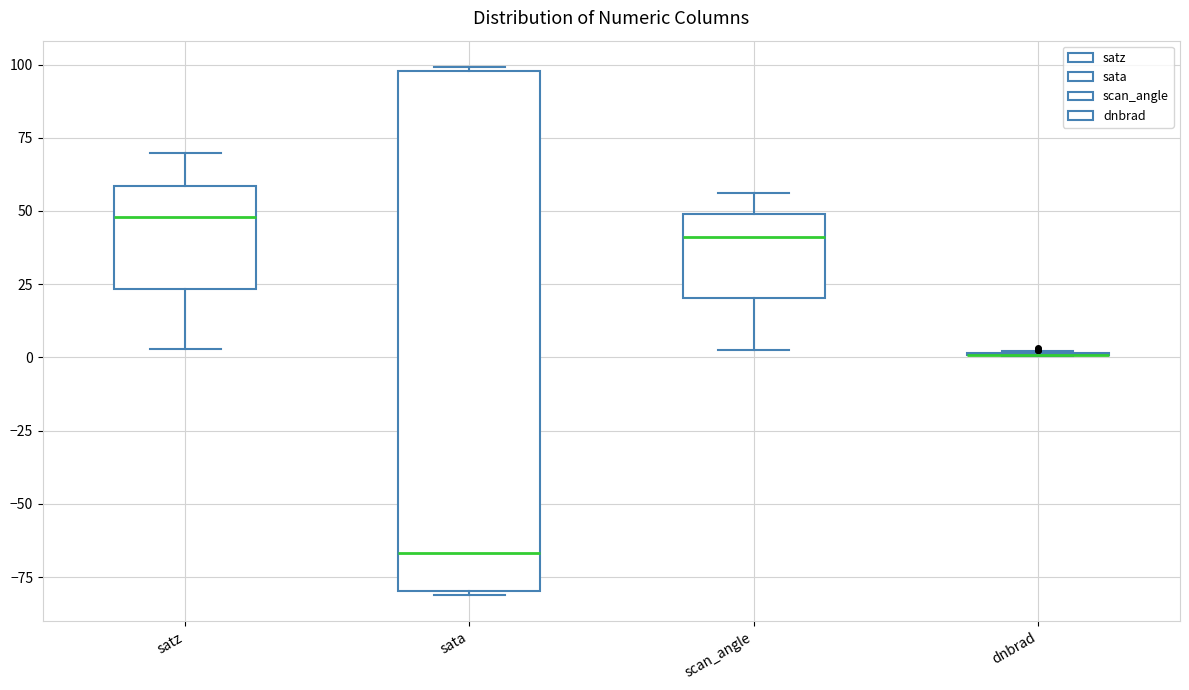

Reading left to right, read every box against the y-axis: the position of its median line, the range the box covers, and the ends of its whiskers. The values are not printed on the chart, so give them approximately, as read against the axis.

satz: median 50, box 25 to 60, whiskers 5 to 70
sata: median -65, box -80 to 100, whiskers -80 to 100
scan_angle: median 40, box 20 to 50, whiskers 0 to 55
dnbrad: box collapsed to a line at 0, whiskers 0 to 0